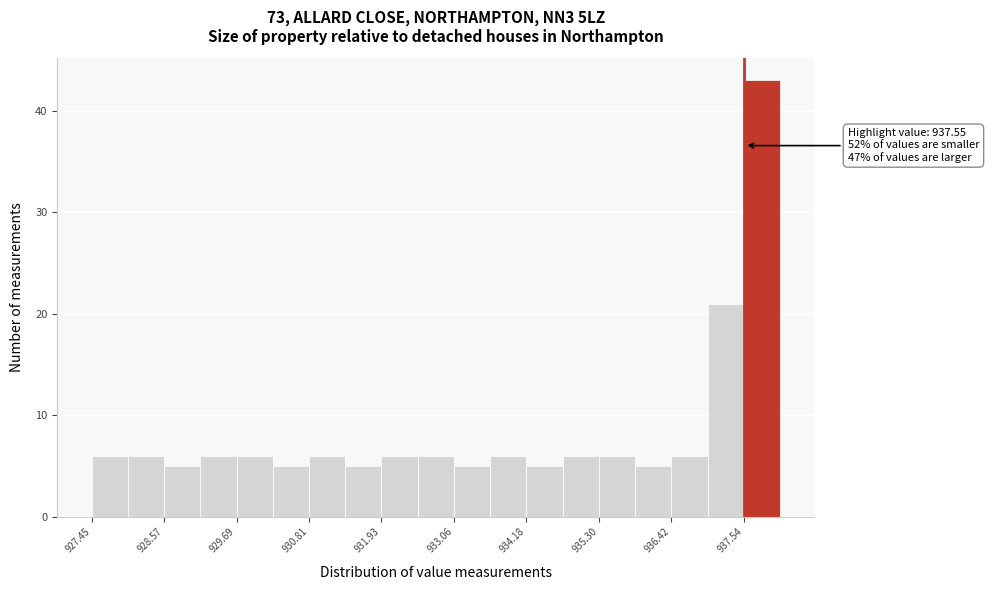

Read against the x-axis, roughly where is the centre of the tallest bar?

937.8